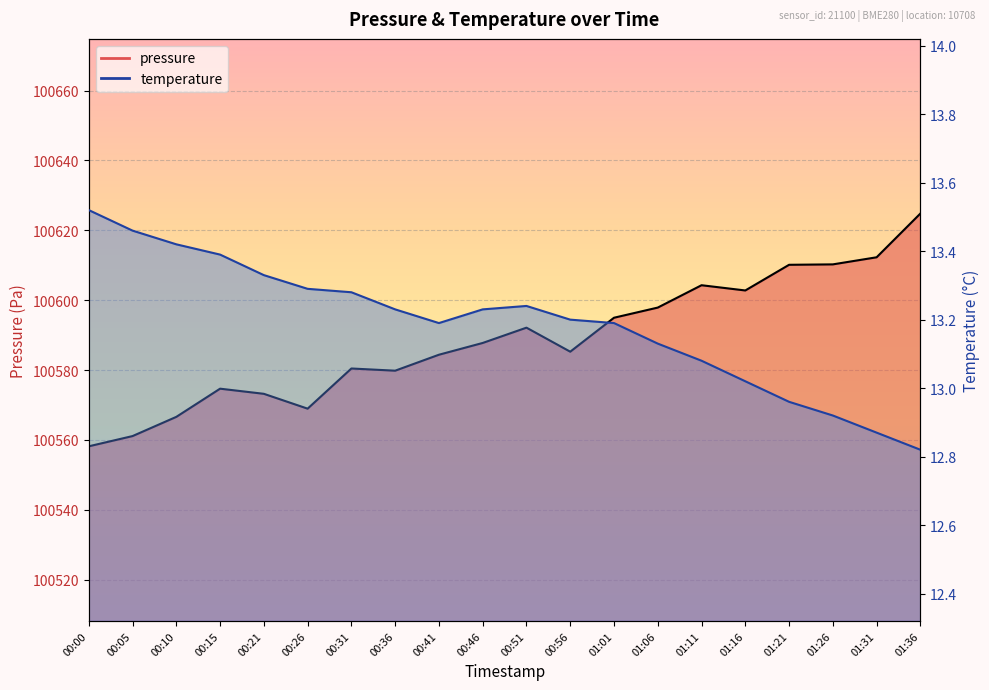

How many interior local peaks does the pressure series have?

4